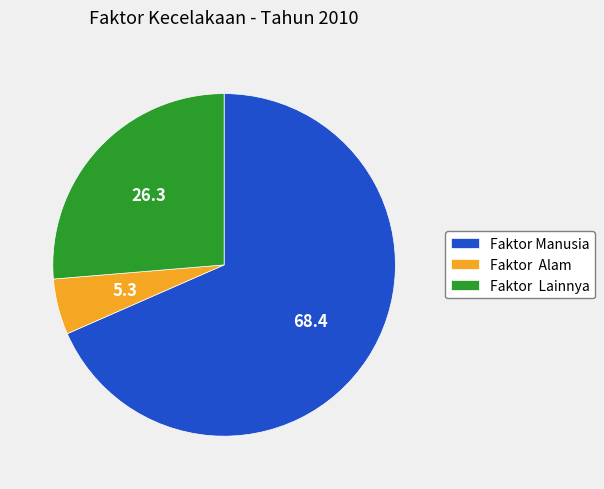

Which has a higher value, Faktor Manusia or Faktor Lainnya?

Faktor Manusia